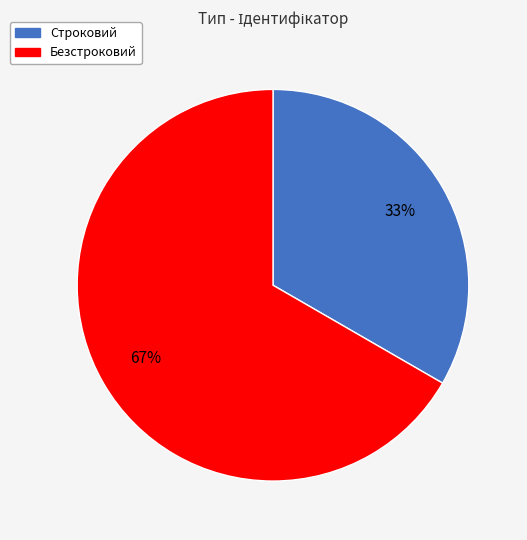

Which slice represents more than half of the pie?

Безстроковий